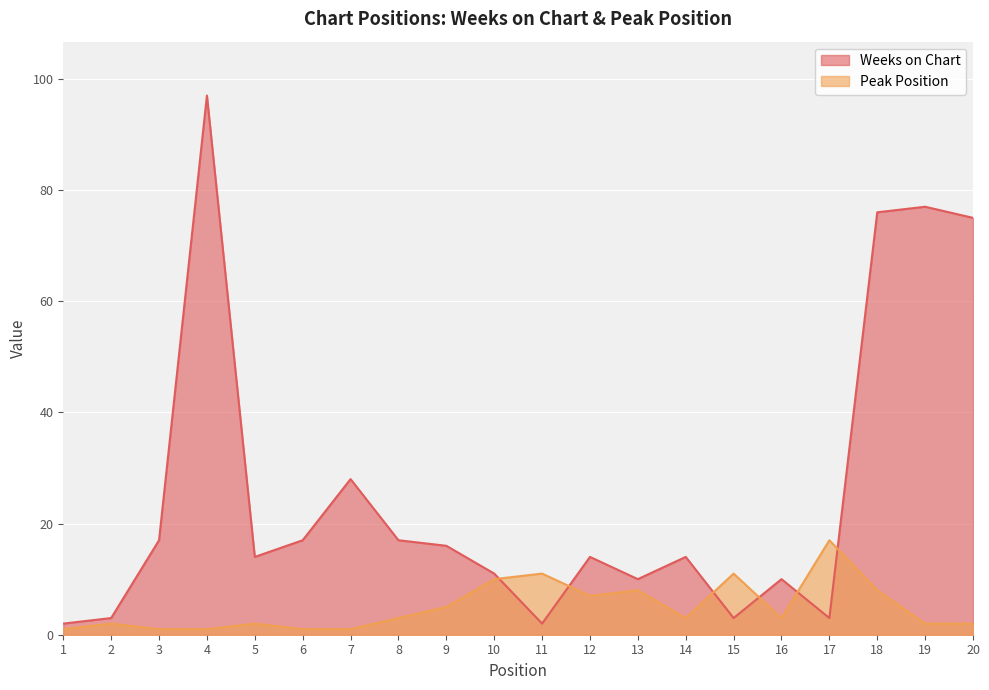

What is the sum of the Weeks on Chart values at 15 and 9?

19